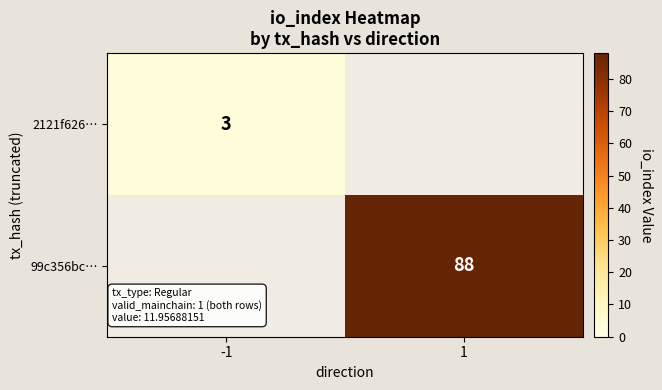

Is the value of 2121f626… at -1 greater than the value of 99c356bc… at 1?

No